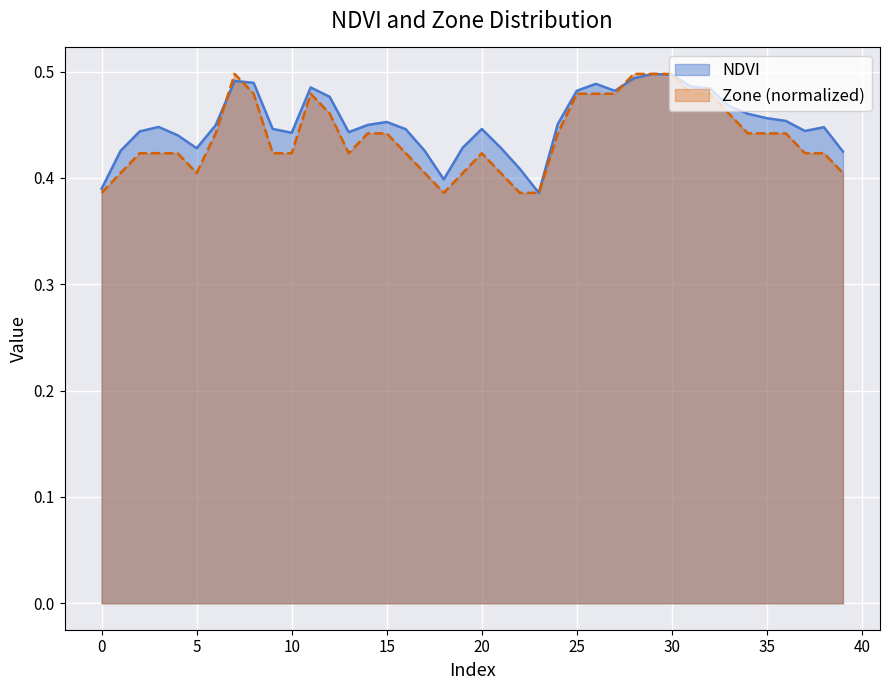

Reading left to right, list all the values displayed in this chart.

NDVI: 0=0.4	1=0.4	2=0.4	3=0.4	4=0.4	5=0.4	6=0.4	7=0.5	8=0.5	9=0.4	10=0.4	11=0.5	12=0.5	13=0.4	14=0.4	15=0.5	16=0.4	17=0.4	18=0.4	19=0.4	20=0.4	21=0.4	22=0.4	23=0.4	24=0.5	25=0.5	26=0.5	27=0.5	28=0.5	29=0.5	30=0.5	31=0.5	32=0.5	33=0.5	34=0.5	35=0.5	36=0.5	37=0.4	38=0.4	39=0.4
Zone: 0=0.4	1=0.4	2=0.4	3=0.4	4=0.4	5=0.4	6=0.4	7=0.5	8=0.5	9=0.4	10=0.4	11=0.5	12=0.5	13=0.4	14=0.4	15=0.4	16=0.4	17=0.4	18=0.4	19=0.4	20=0.4	21=0.4	22=0.4	23=0.4	24=0.4	25=0.5	26=0.5	27=0.5	28=0.5	29=0.5	30=0.5	31=0.5	32=0.5	33=0.5	34=0.4	35=0.4	36=0.4	37=0.4	38=0.4	39=0.4